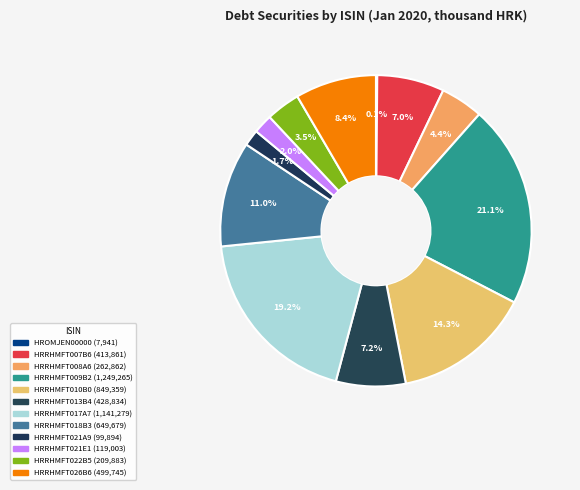

To the nearest percent, what is the average slice percentage?

8%